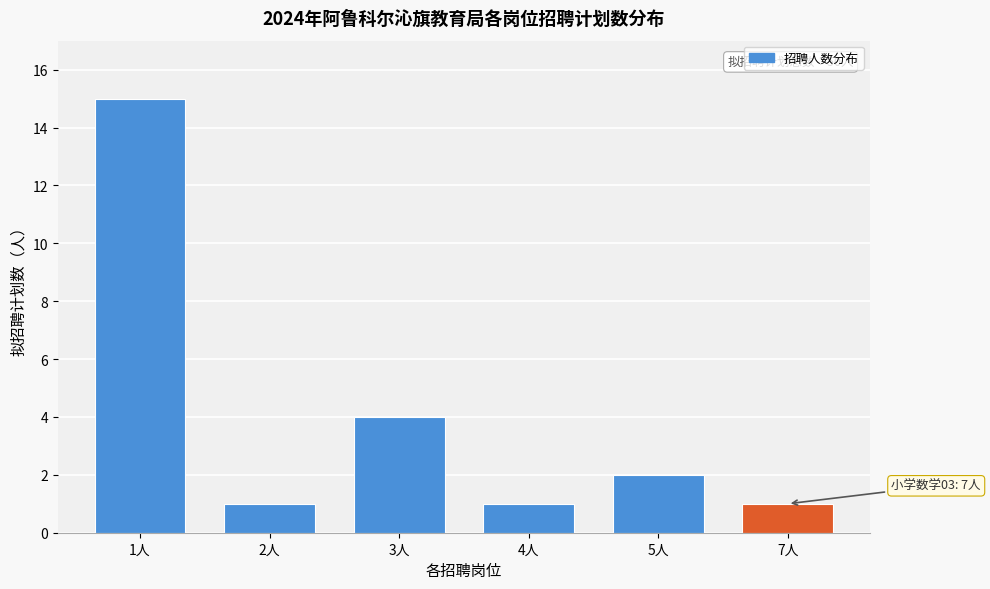

Reading left to right, what are all the values shown in this chart?

15	1	4	1	2	1